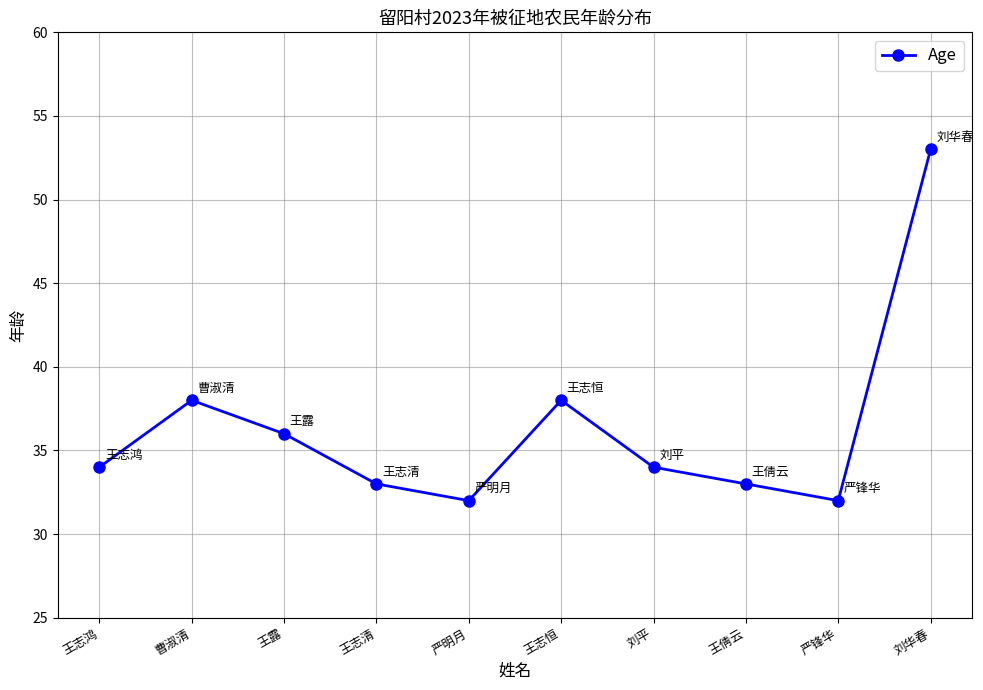

What is the difference between the maximum and second lowest values?

21